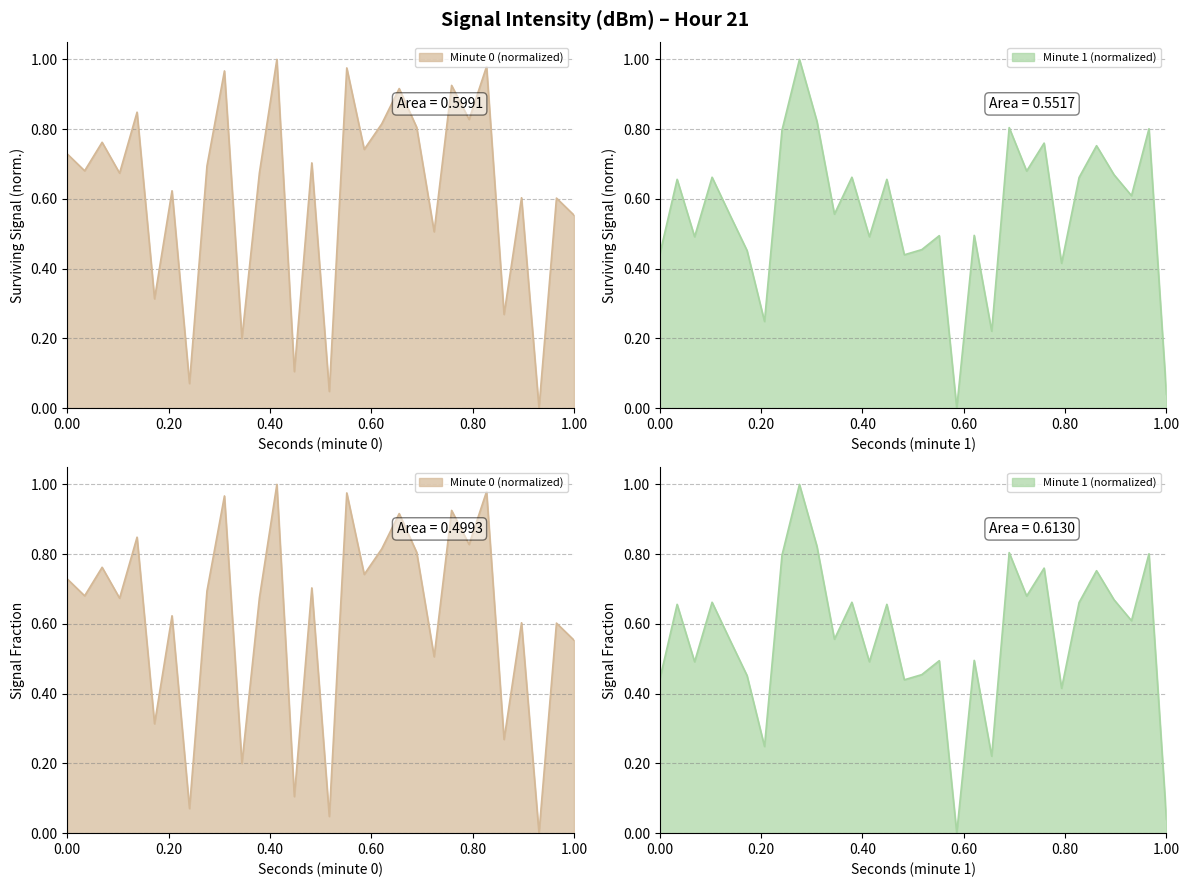

Where is the first local minimum for intensity(dBm) min2?

4